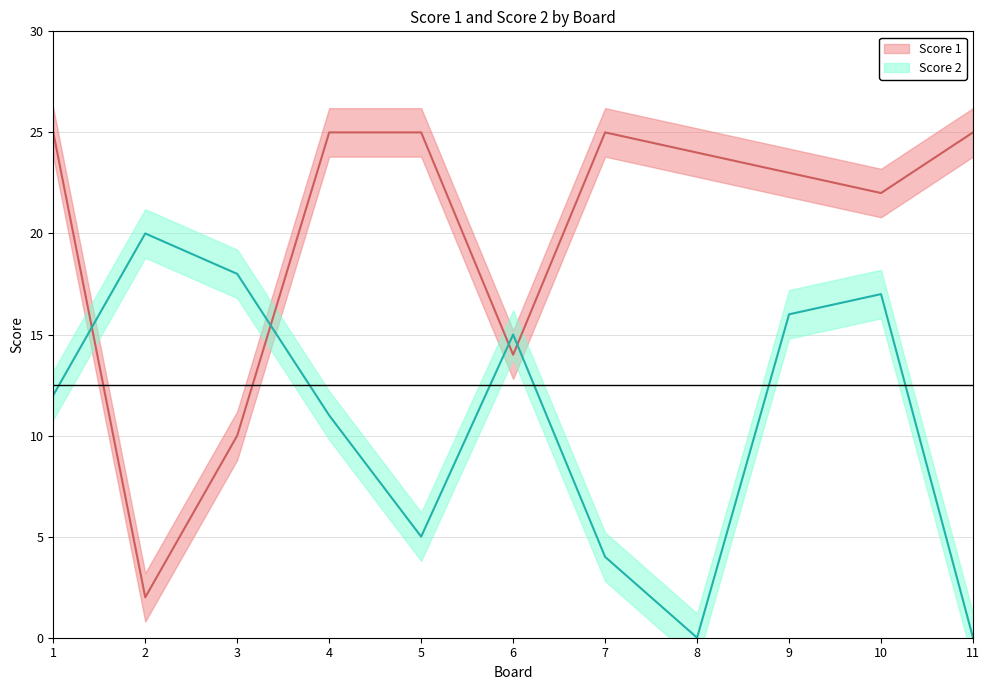

What is the maximum value for Score 2?

20